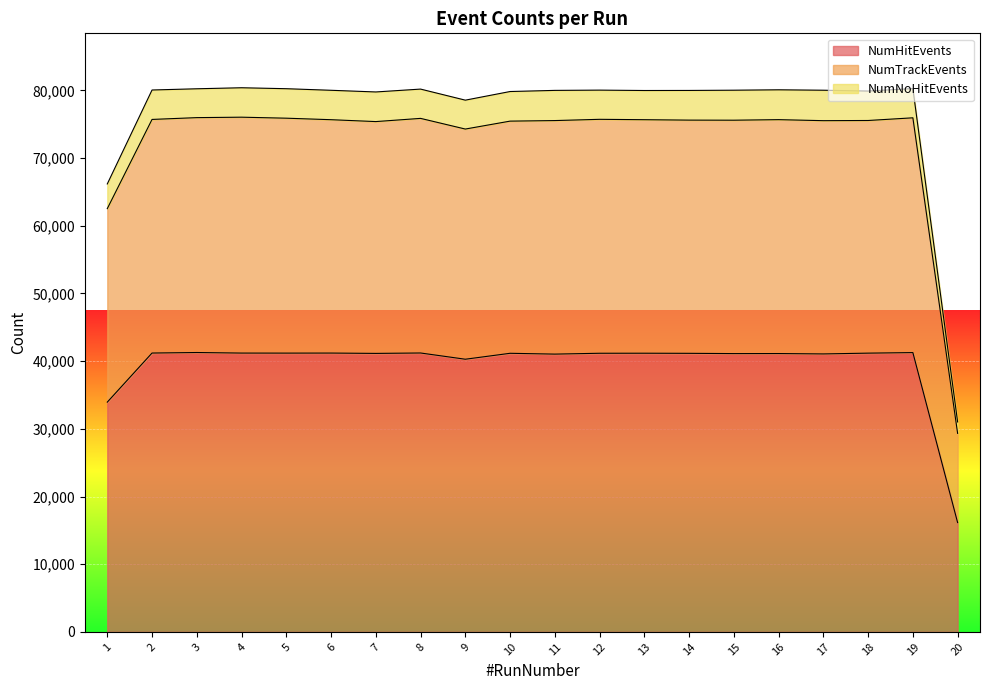

The NumNoHitEvents series shows 80256 at 5. True or false?

True